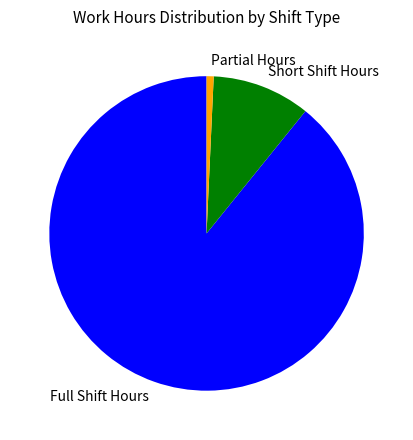

Combined, do Short Shift Hours and Partial Hours account for over 50%?

No